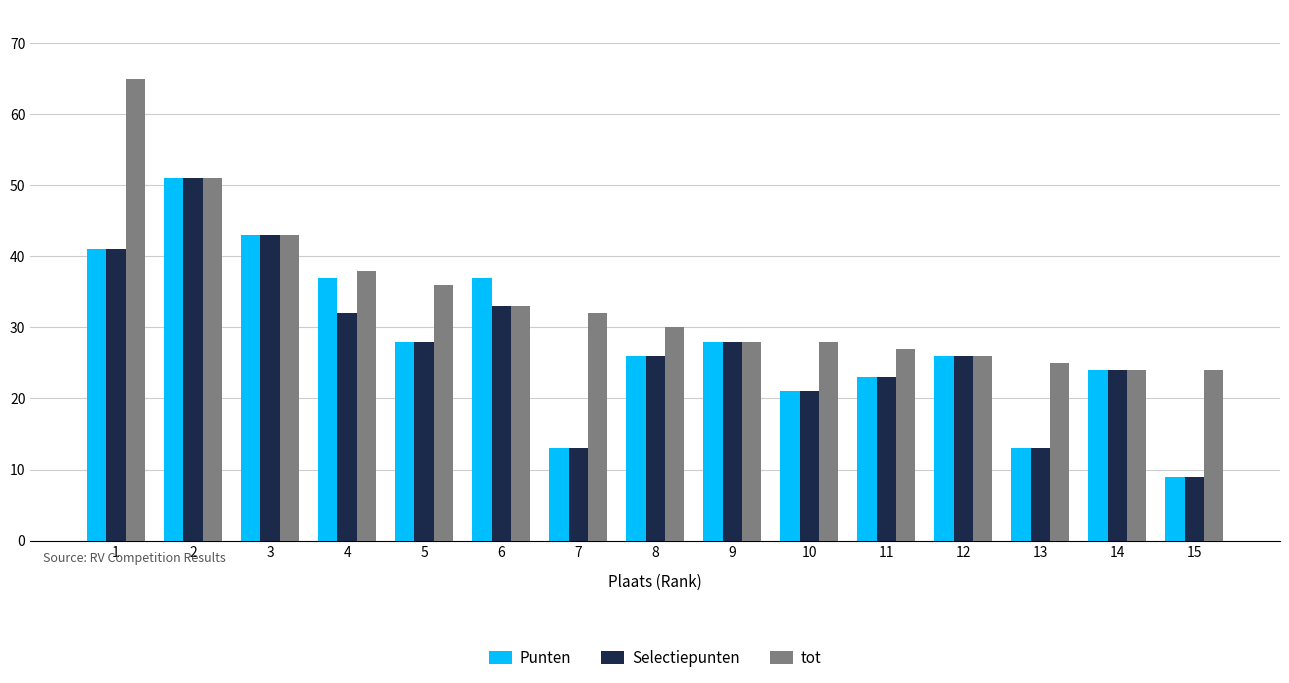

What is the average value of the tot series?

34